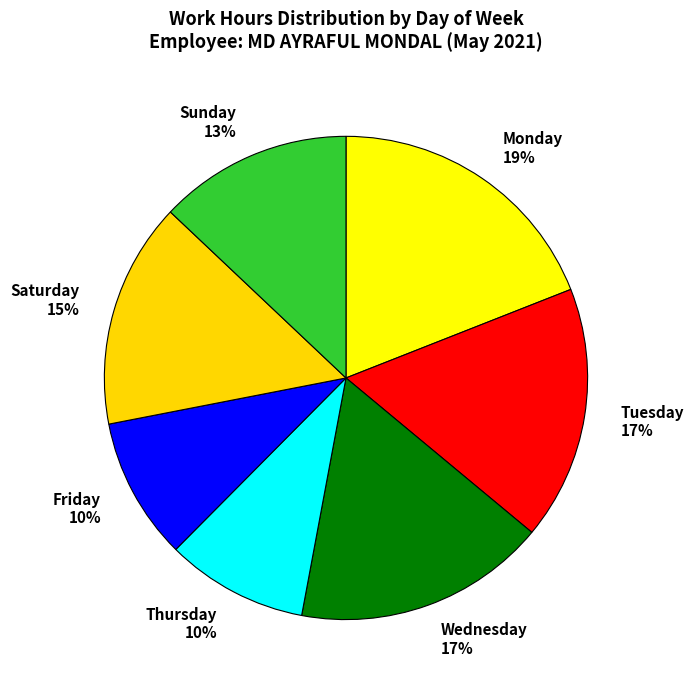

Is the sum of Wed 5/5 and Sun 9/5 greater than half?

No